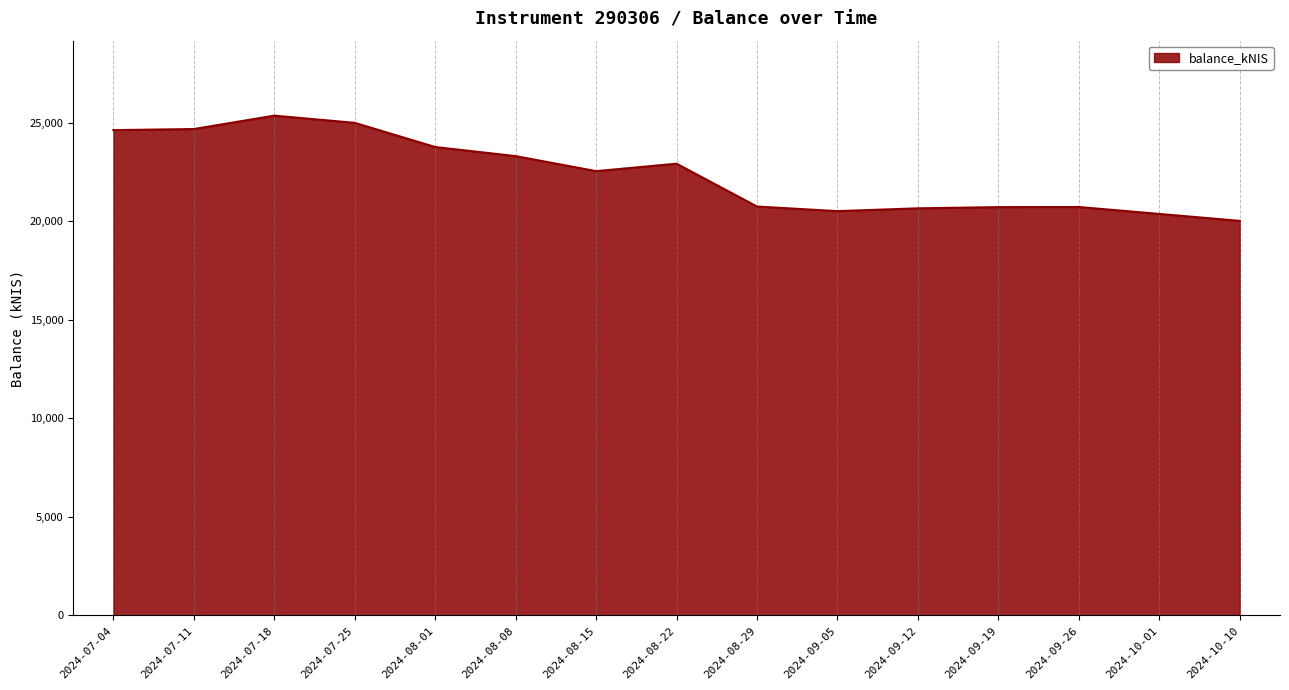

The value at 2024-07-04 is 24617.7. True or false?

True